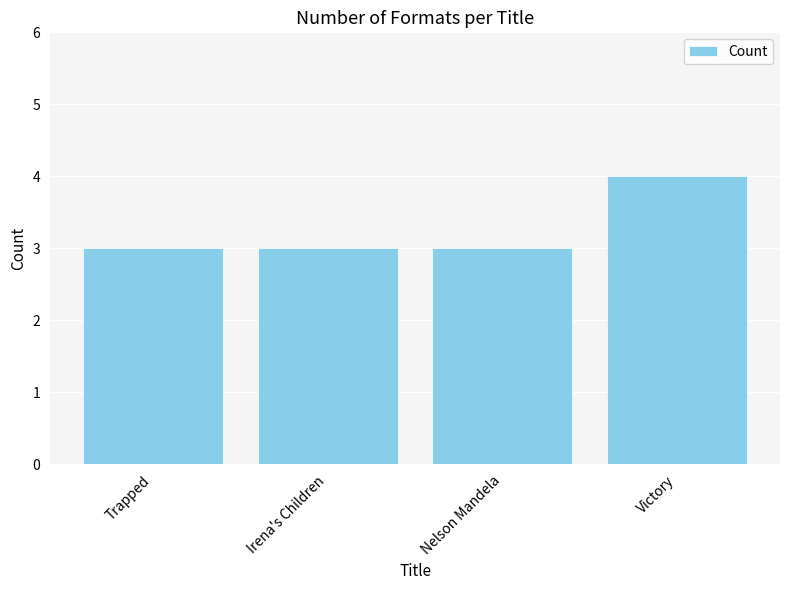

What is the approximate value at Trapped?

3